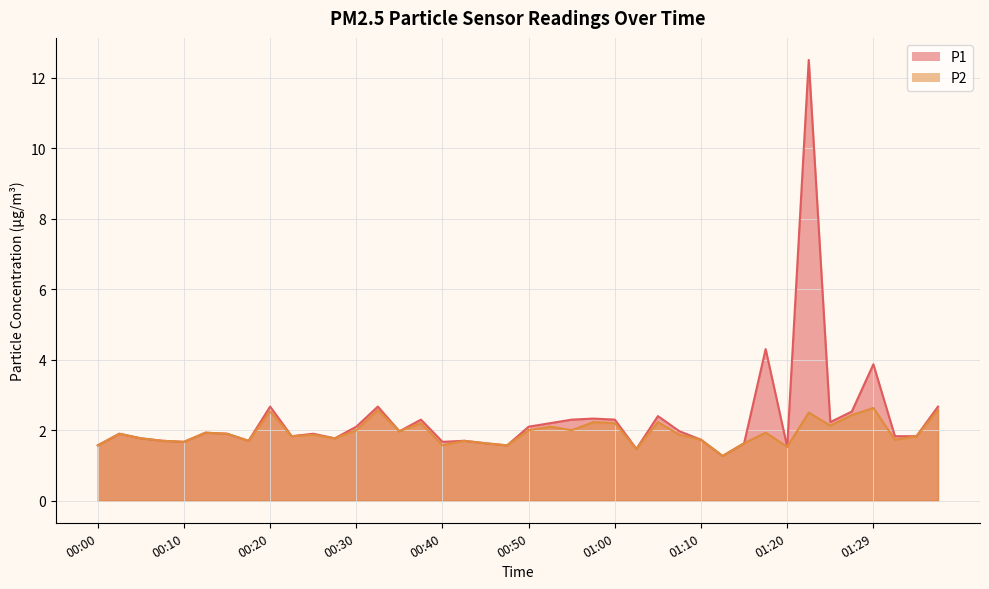

The value of P2 at 01:27 is 3.7. True or false?

False